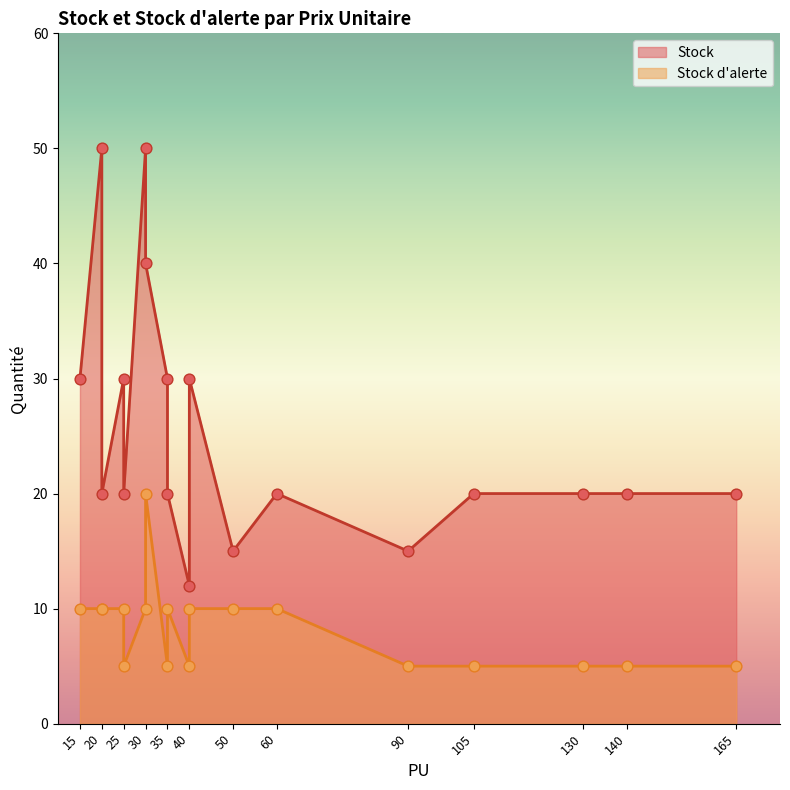

Which series has the largest Y range (max minus min)?

Stock